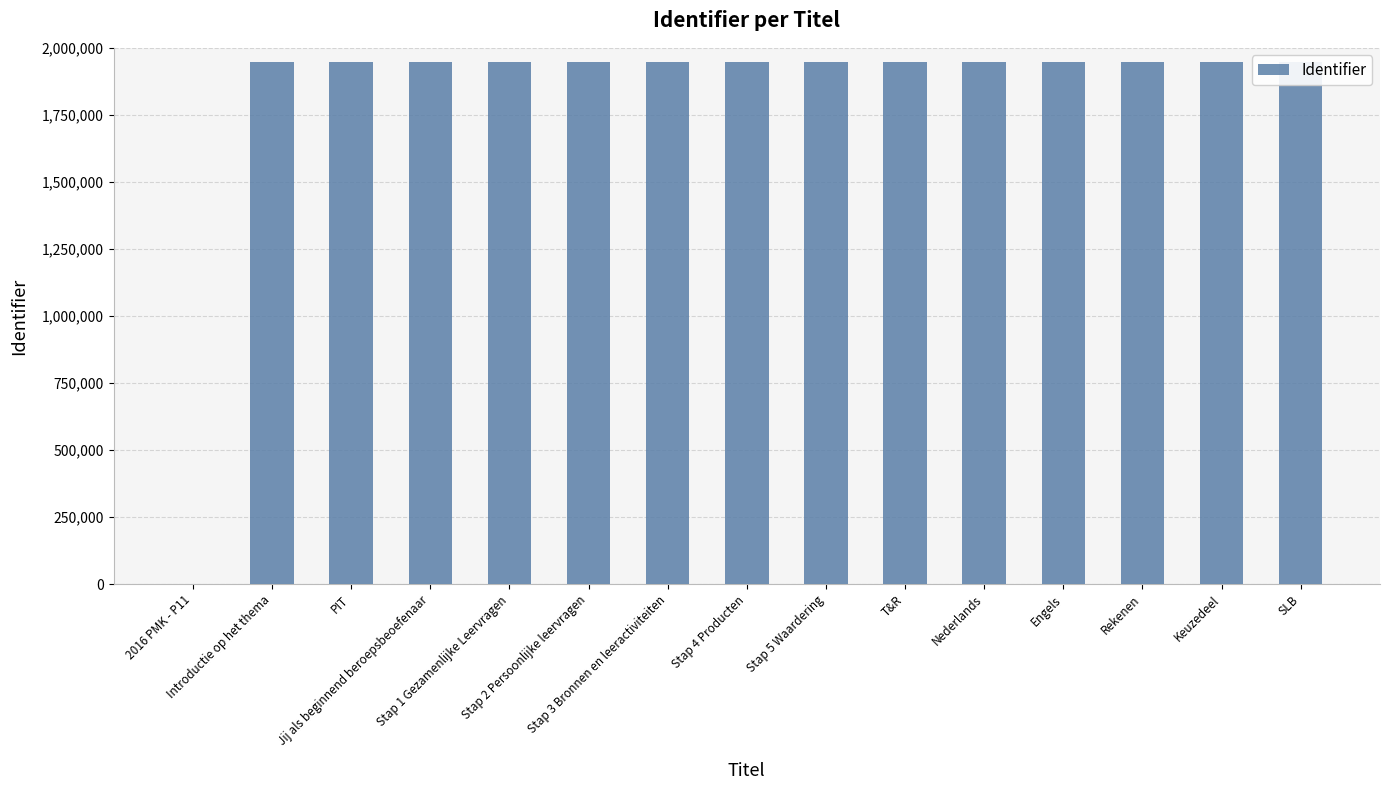

List the labels in order of value, smallest first.

2016 PMK - P11, Introductie op het thema, PIT, Jij als beginnend beroepsbeoefenaar, Stap 1 Gezamenlijke Leervragen, Stap 2 Persoonlijke leervragen, Stap 3 Bronnen en leeractiviteiten, Stap 4 Producten, Stap 5 Waardering, T&R, Nederlands, Engels, Rekenen, Keuzedeel, SLB